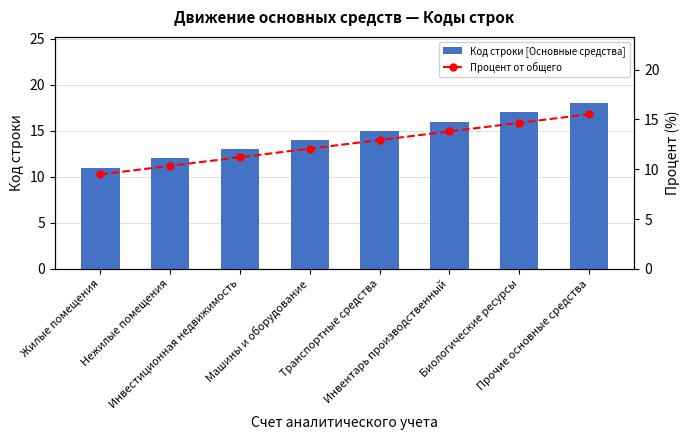

Is the value of Код строки [Основные средства] at Инвестиционная недвижимость greater than the value of Процент от общего at Прочие основные средства?

No